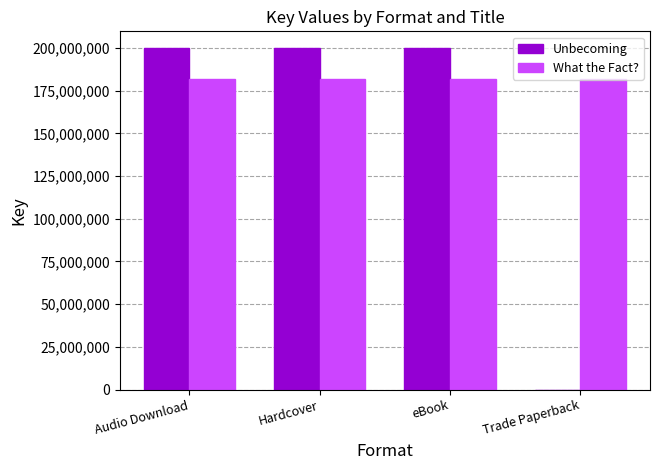

What are all the series names shown in the legend?

Unbecoming, What the Fact?